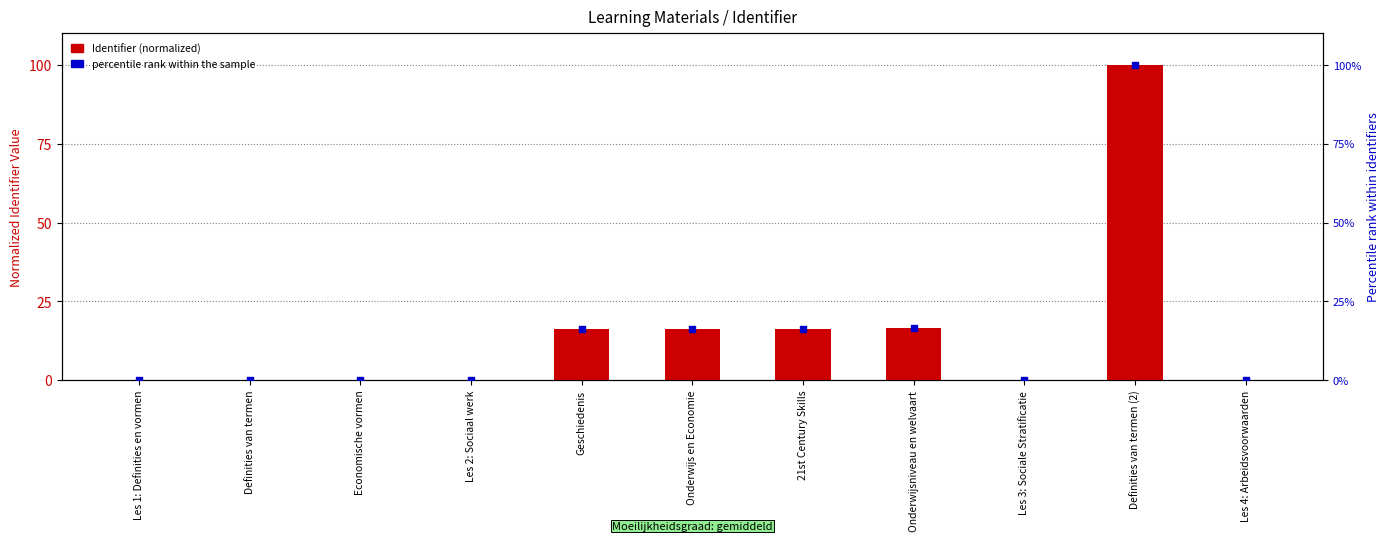

What are all the series names shown in the legend?

Identifier (normalized), percentile rank within the sample